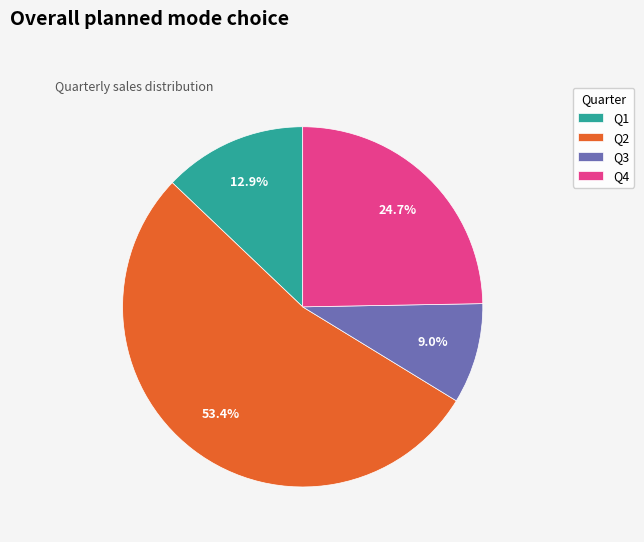

What percentage do Q3 and Q4 together represent?

33.7%